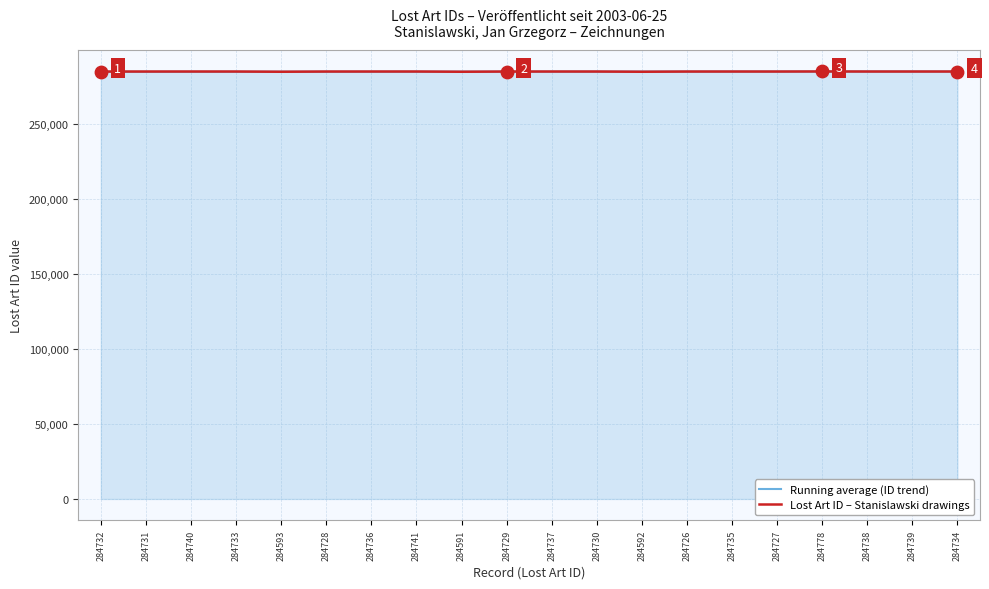

What is the maximum value for Lost Art ID – Stanislawski drawings?

284778.0